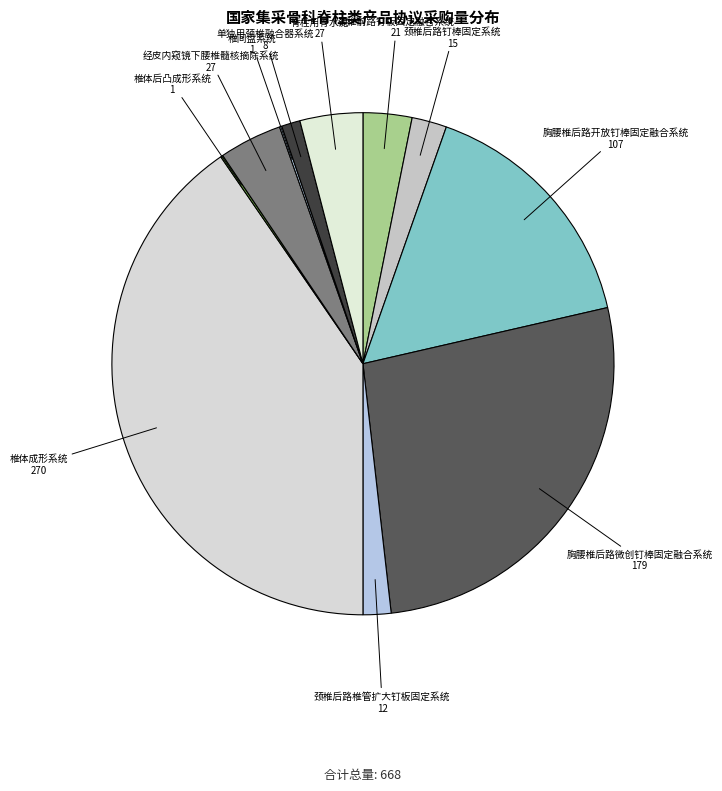

To the nearest percent, what is the average slice percentage?

9%